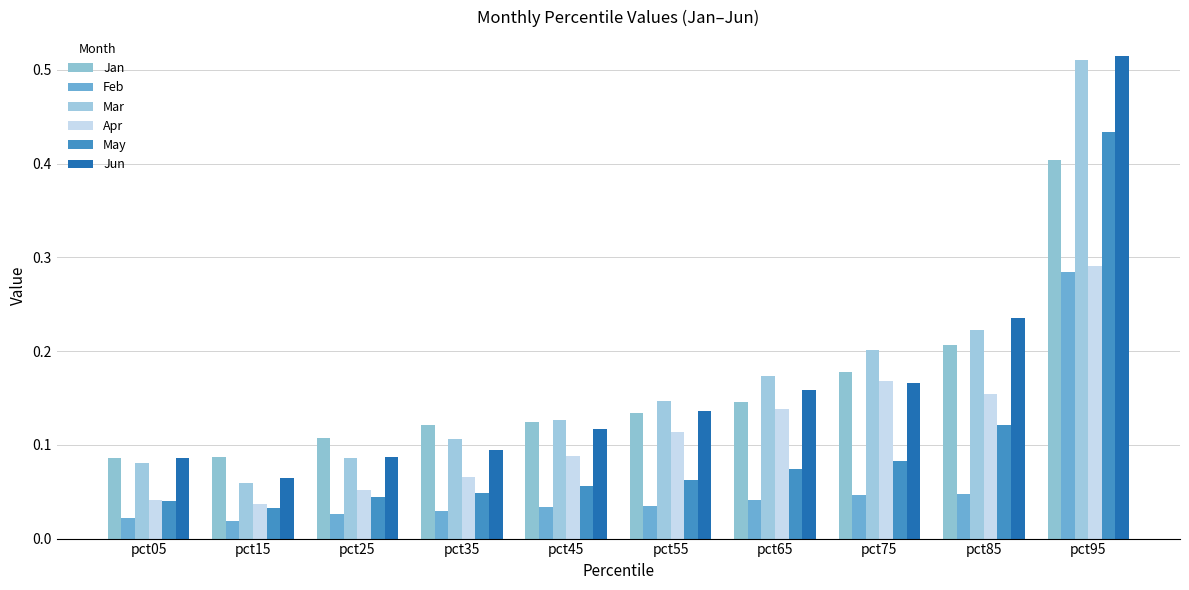

How many categories are shown in the chart?

10